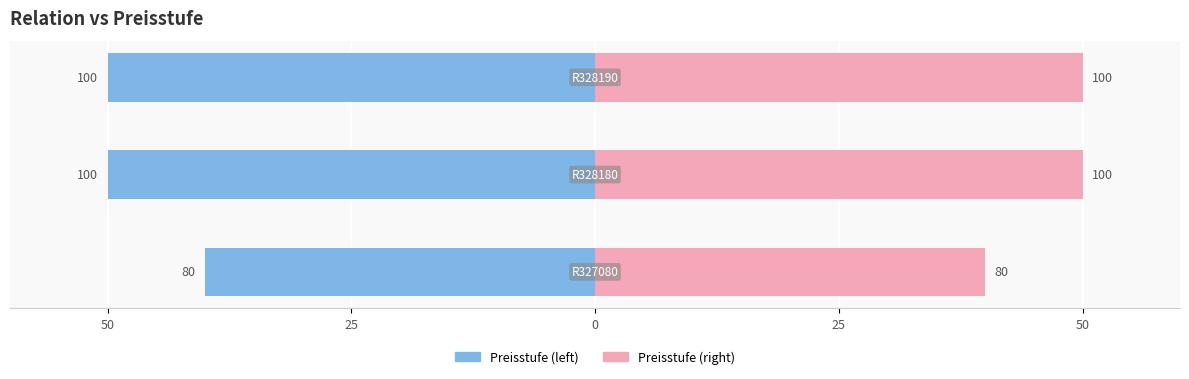

True or false: the data shows 107 at R327080.

False